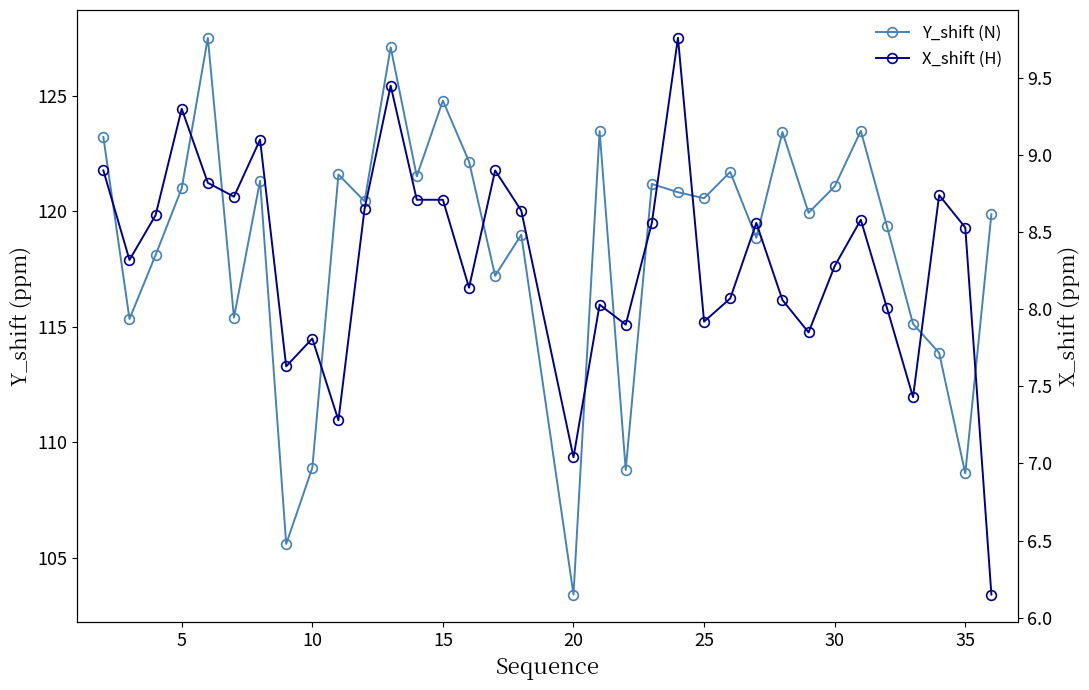

What is the difference between the maximum and minimum values in the Y_shift (N) series?

24.1